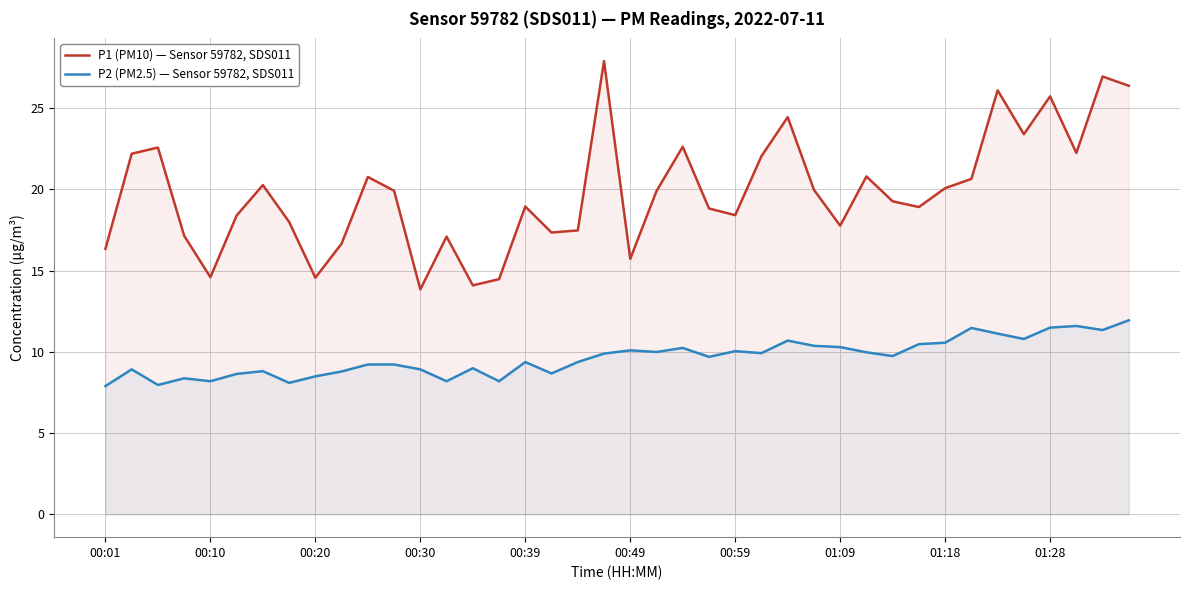

Which series has the widest spread of values?

P1 (PM10) — Sensor 59782, SDS011